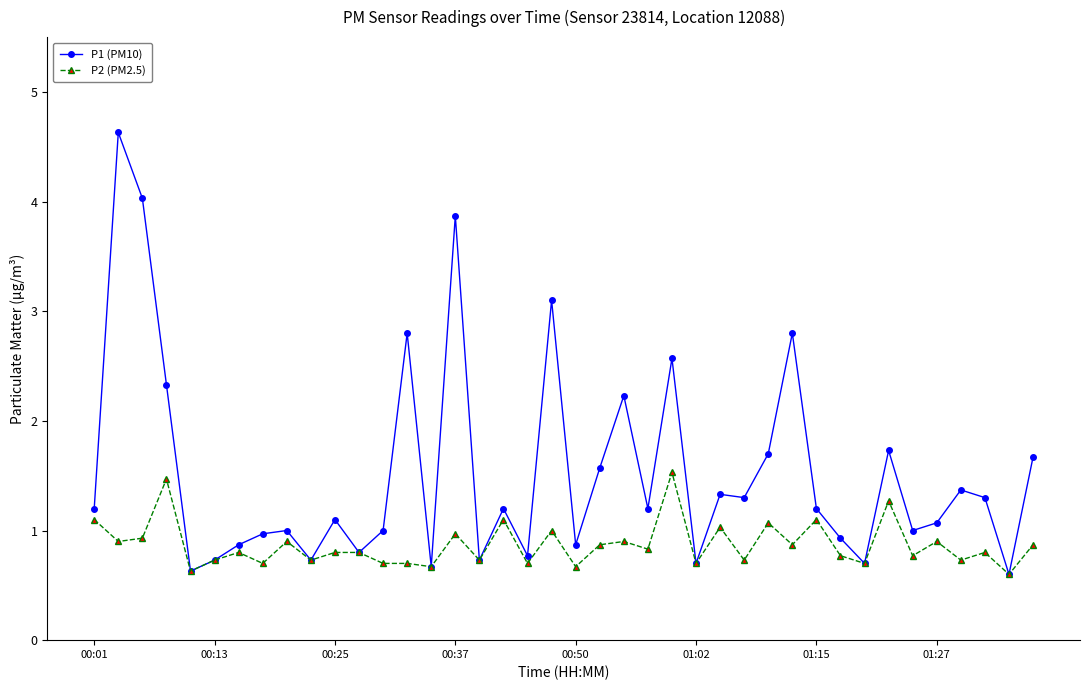

List the series in order of their peak value, lowest first.

P2 (PM2.5), P1 (PM10)